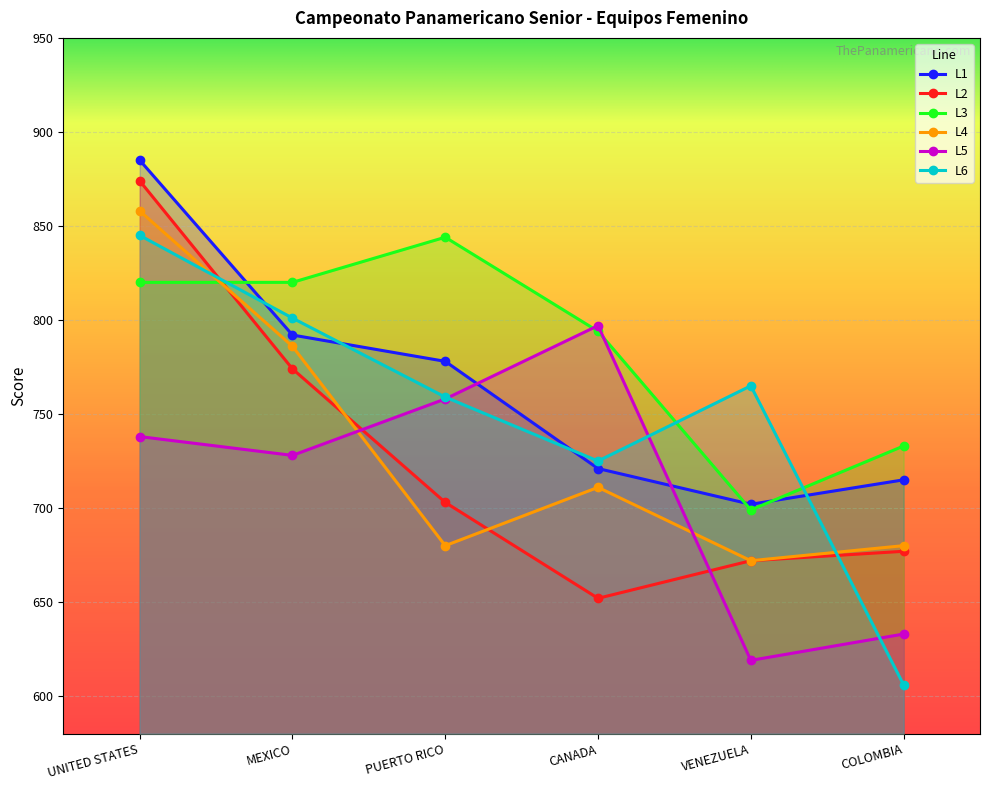

How many intersections are there between L4 and L5?

2